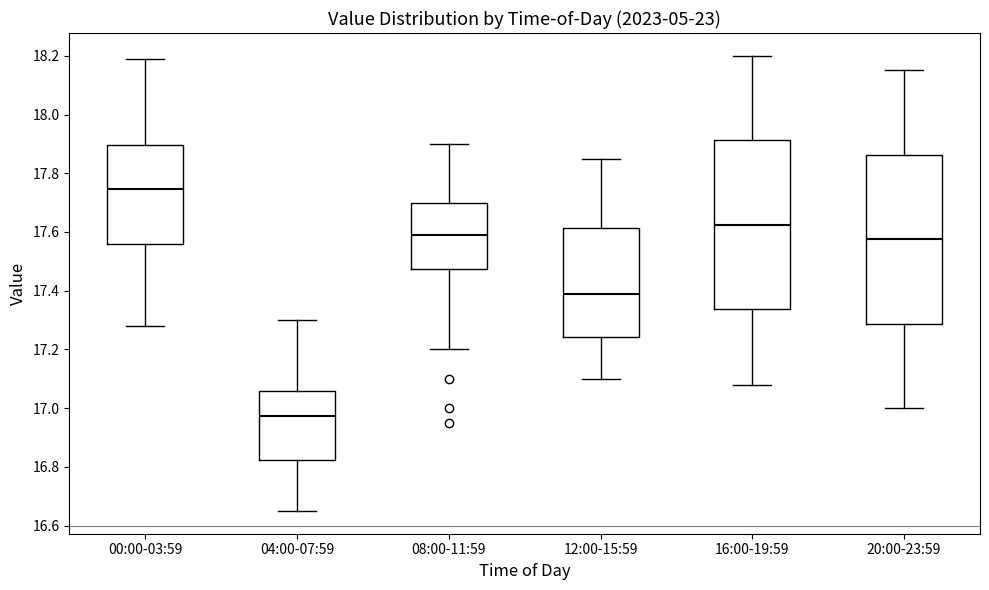

Where does the median line of the box for 20:00-23:59 sit on the y-axis? The values are not printed on the chart, so give them approximately, as read against the axis.

17.58